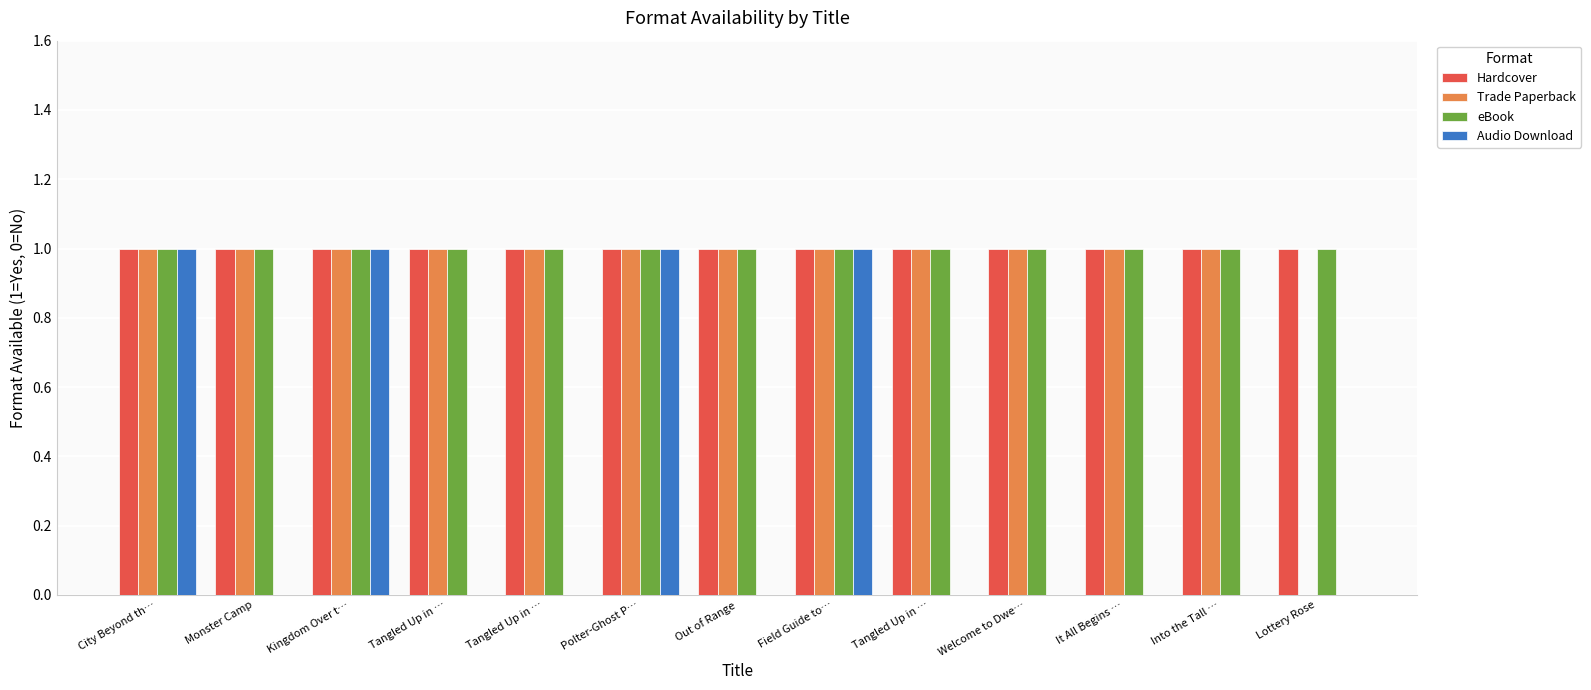

What are all the series names shown in the legend?

Hardcover, Trade Paperback, eBook, Audio Download